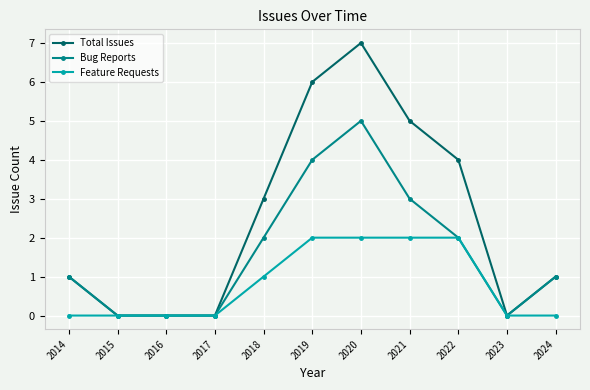

At which label is Feature Requests closest to 1?

2018